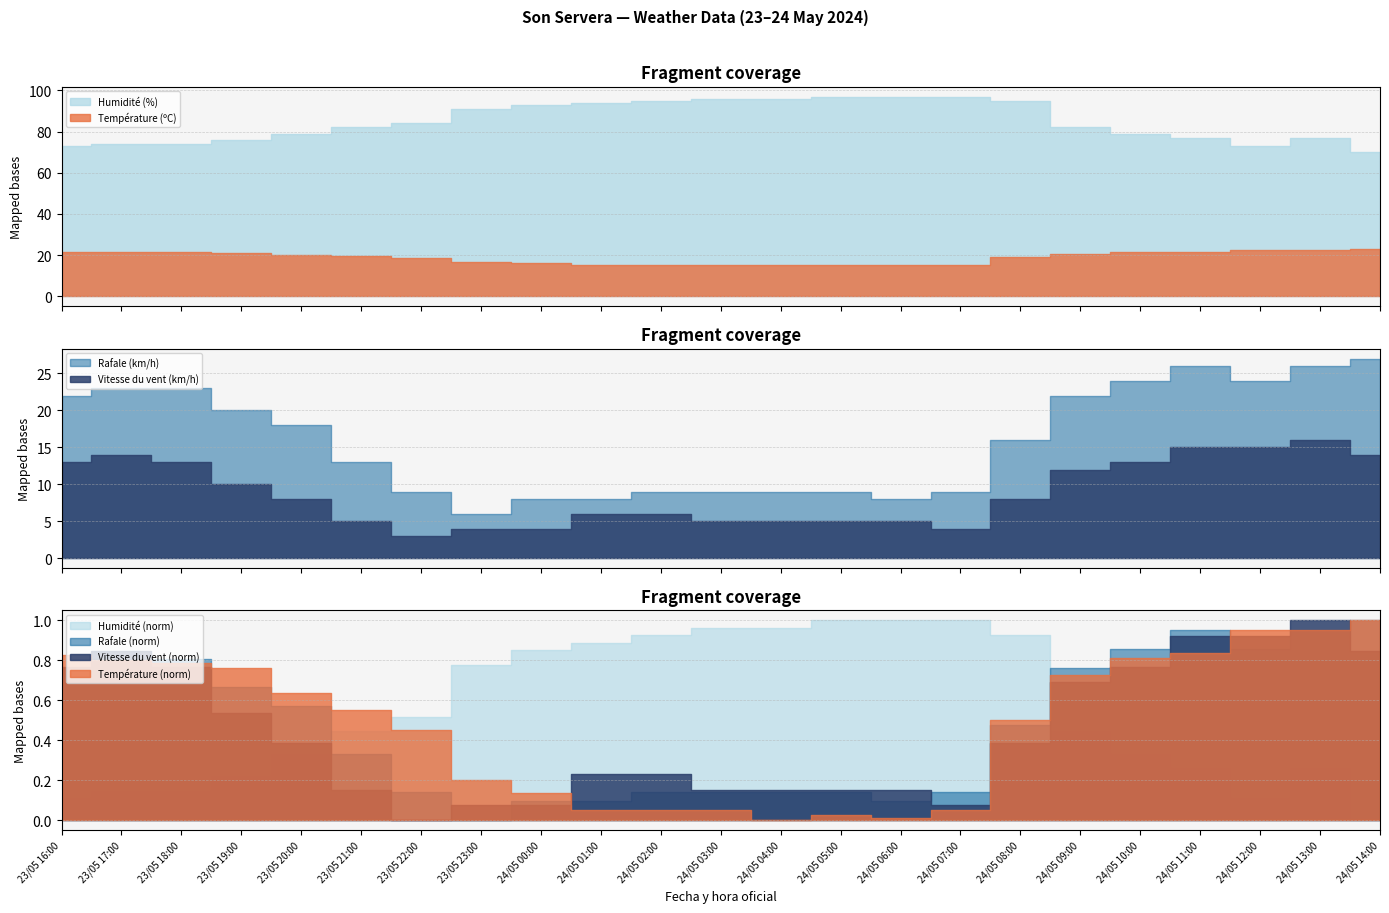

True or false: Rafale (km/h) and Vitesse du vent (km/h) intersect in this chart.

False